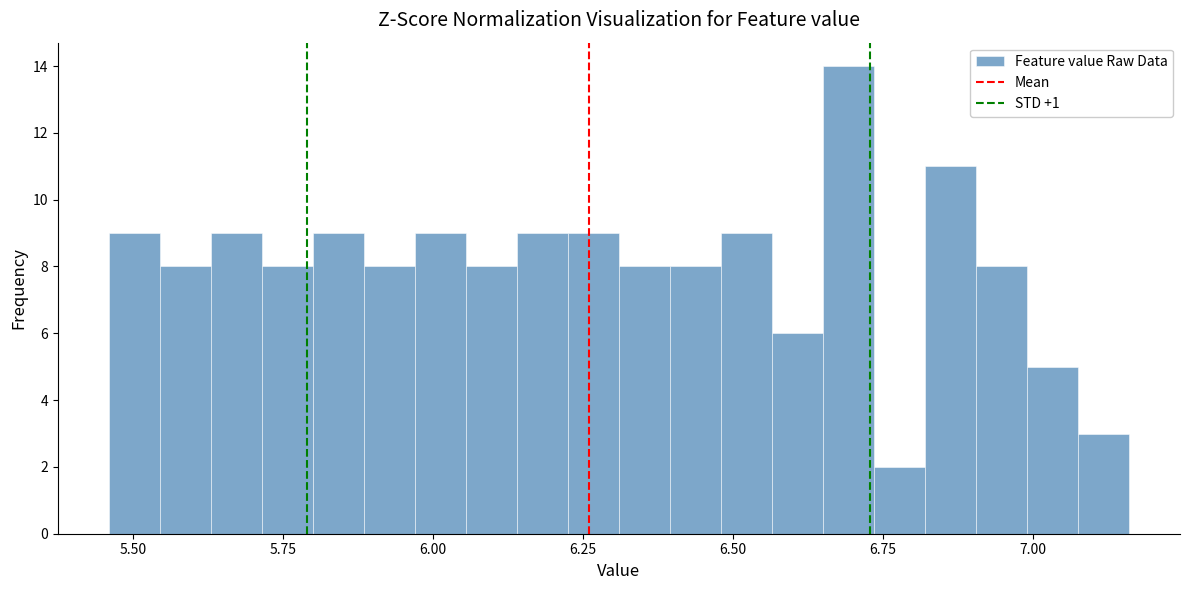

Around what value on the x-axis is the tallest bar? Give the approximate position of its centre, as read against the axis.

6.70